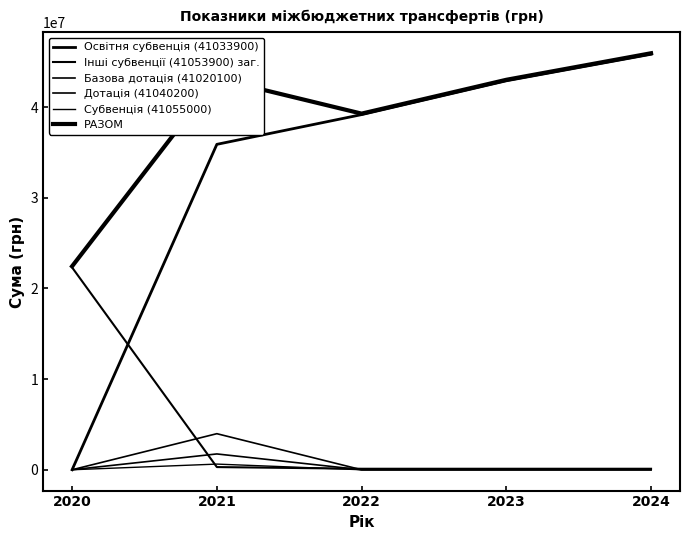

Does the chart display data point markers on the line(s)?

No